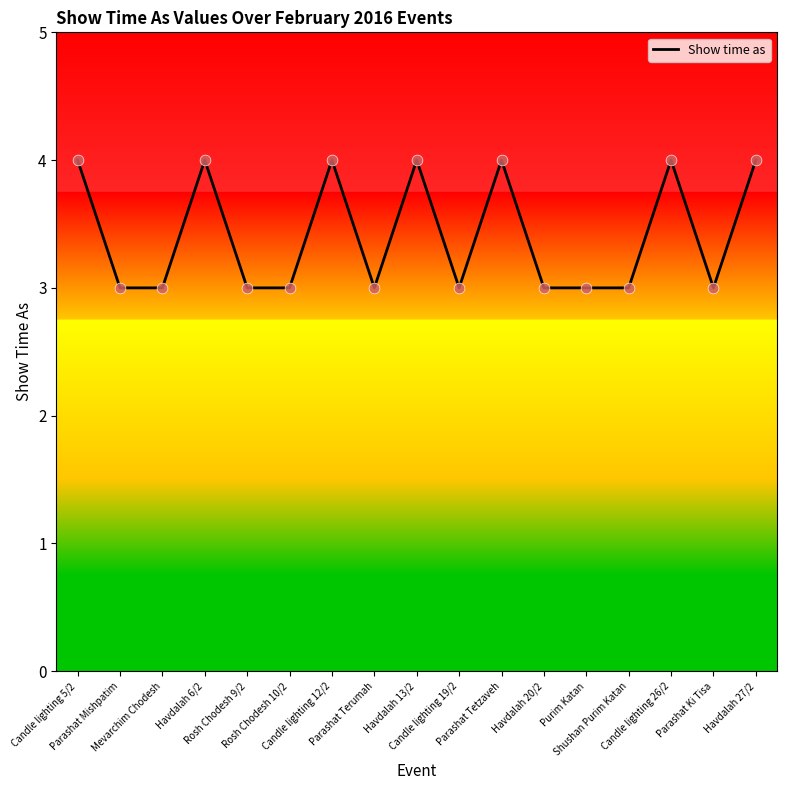

Between Candle lighting 12/2 and Rosh Chodesh 10/2, which is larger?

Candle lighting 12/2